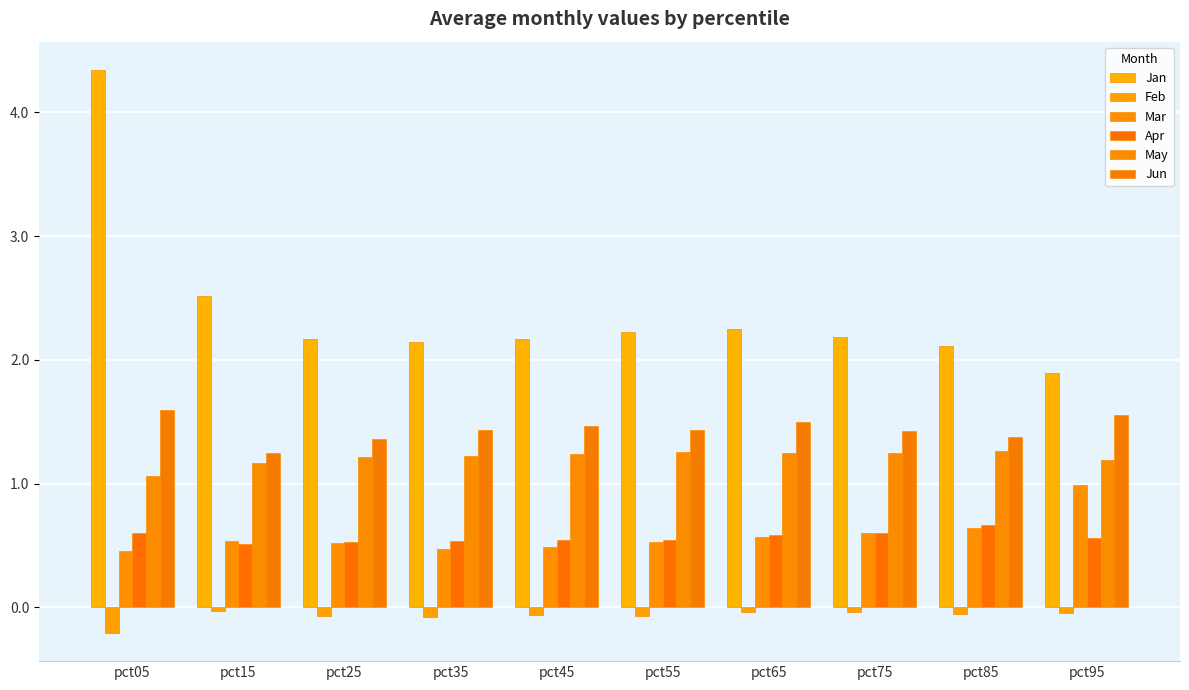

Reading left to right, list all the values displayed in this chart.

Jan: 4.3	2.5	2.2	2.1	2.2	2.2	2.2	2.2	2.1	1.9
Feb: -0.2	-0.0	-0.1	-0.1	-0.1	-0.1	-0.0	-0.0	-0.1	-0.0
Mar: 0.5	0.5	0.5	0.5	0.5	0.5	0.6	0.6	0.6	1.0
Apr: 0.6	0.5	0.5	0.5	0.5	0.5	0.6	0.6	0.7	0.6
May: 1.1	1.2	1.2	1.2	1.2	1.3	1.2	1.2	1.3	1.2
Jun: 1.6	1.3	1.4	1.4	1.5	1.4	1.5	1.4	1.4	1.6